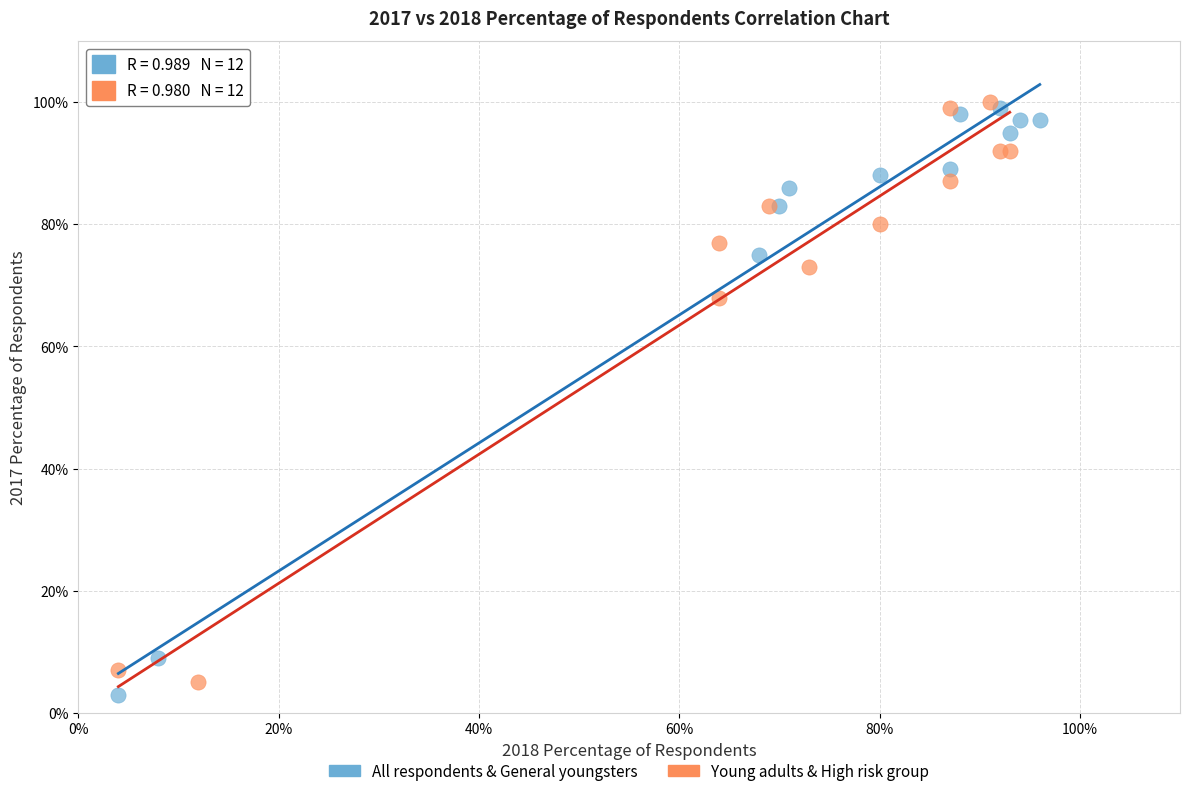

Which series reaches the minimum Y coordinate?

All respondents & General youngsters